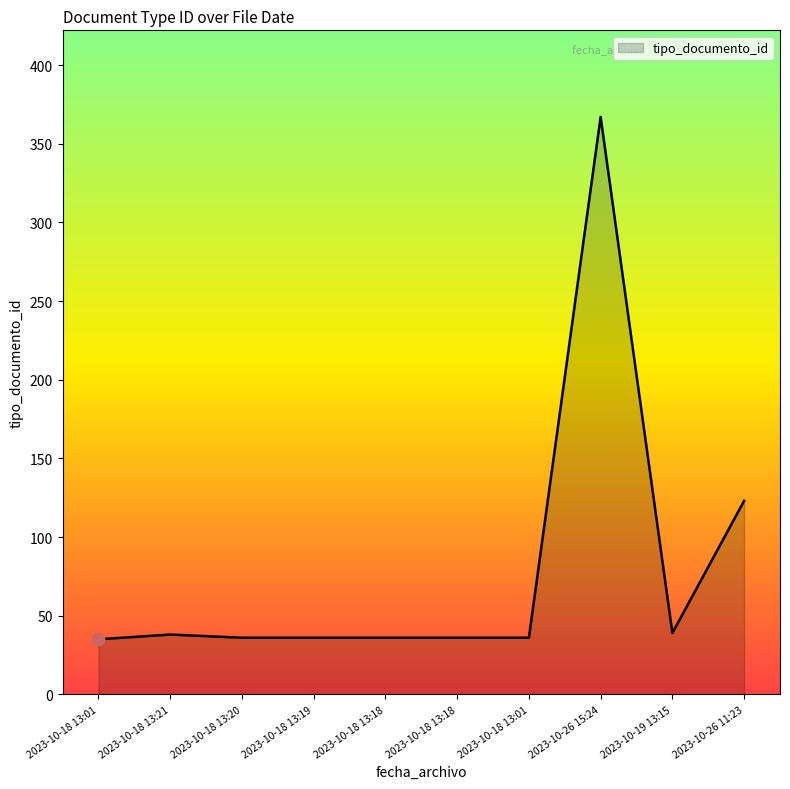

Between 2023-10-19 13:15 and 2023-10-18 13:19, which is larger?

2023-10-19 13:15